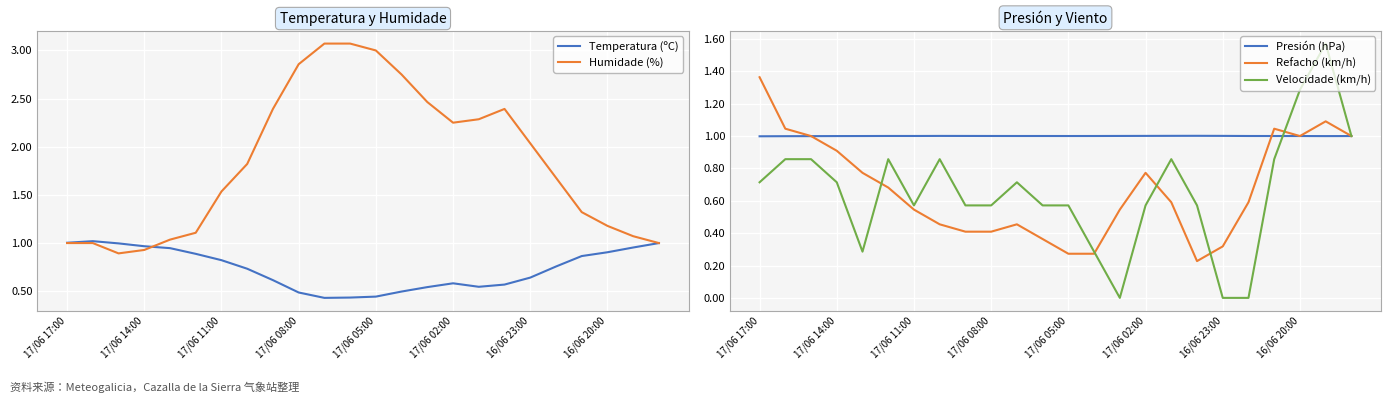

Is it true that Refacho (km/h) equals 0.2 at 17/06 08:00?

False